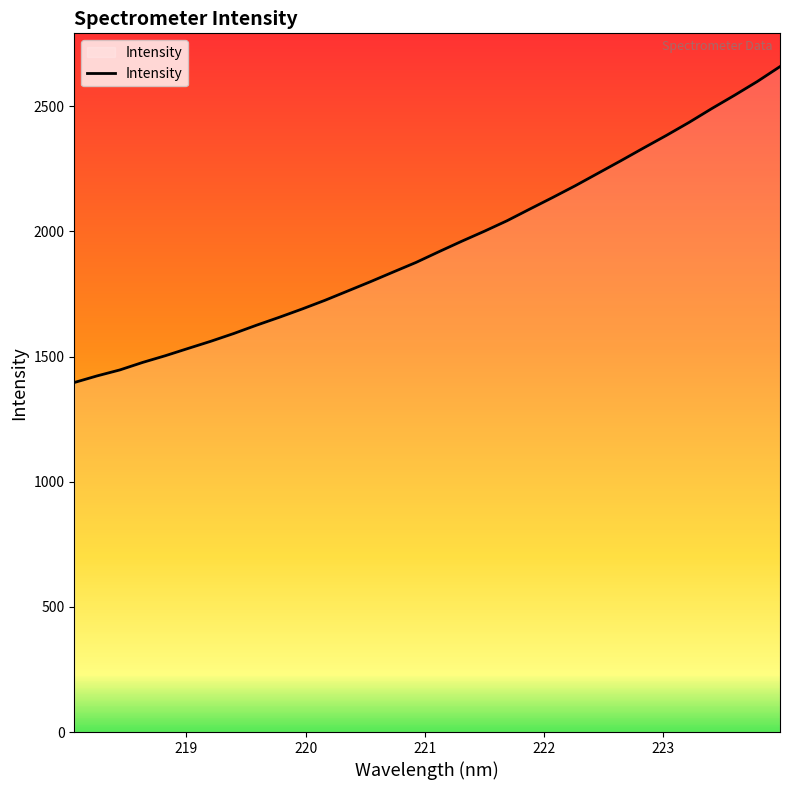

What is the maximum value shown in the chart?

2658.2